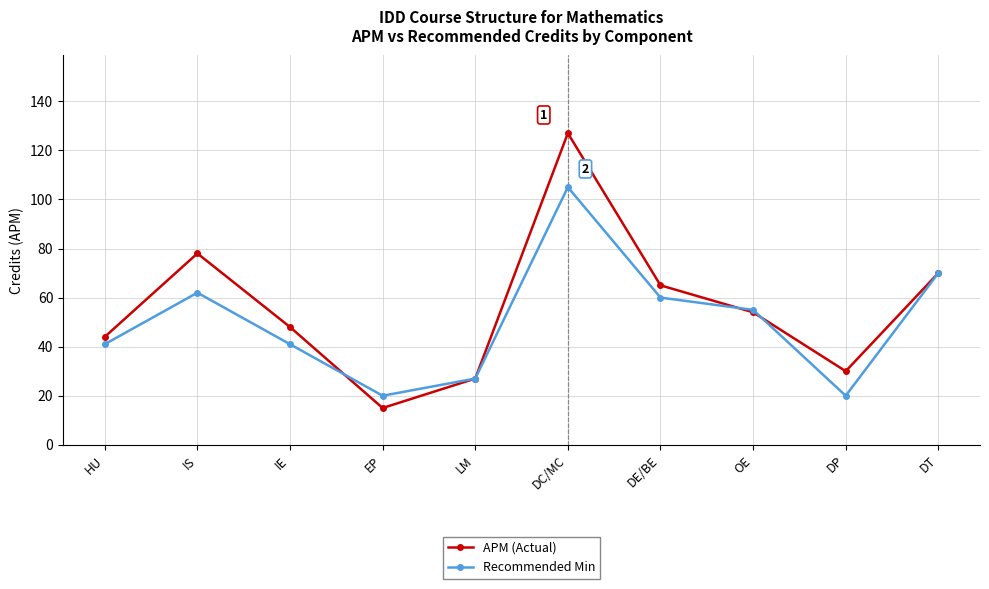

Reading right to left, extract all data points from this chart.

APM (Actual): 70	30	54	65	127	27	15	48	78	44
Recommended Min: 70	20	55	60	105	27	20	41	62	41